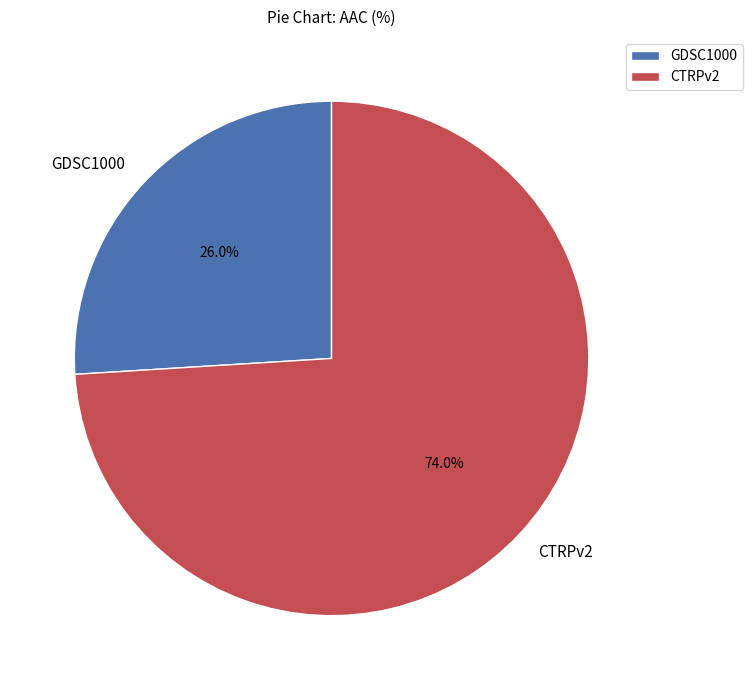

Approximately how many times larger is the value at GDSC1000 compared to CTRPv2?

0.4